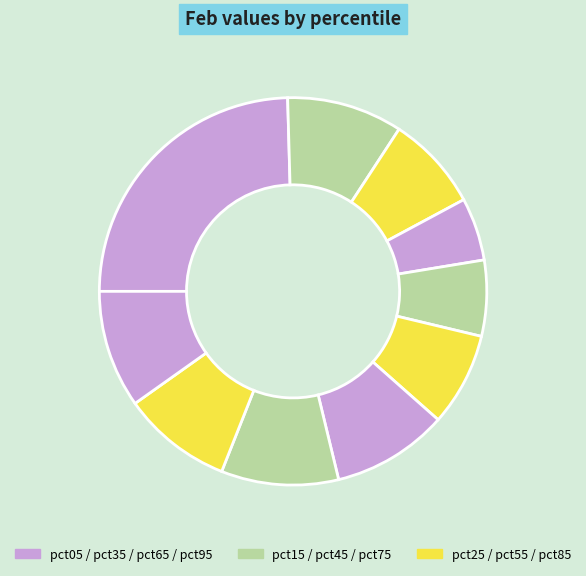

Count the number of slices in the pie.

10